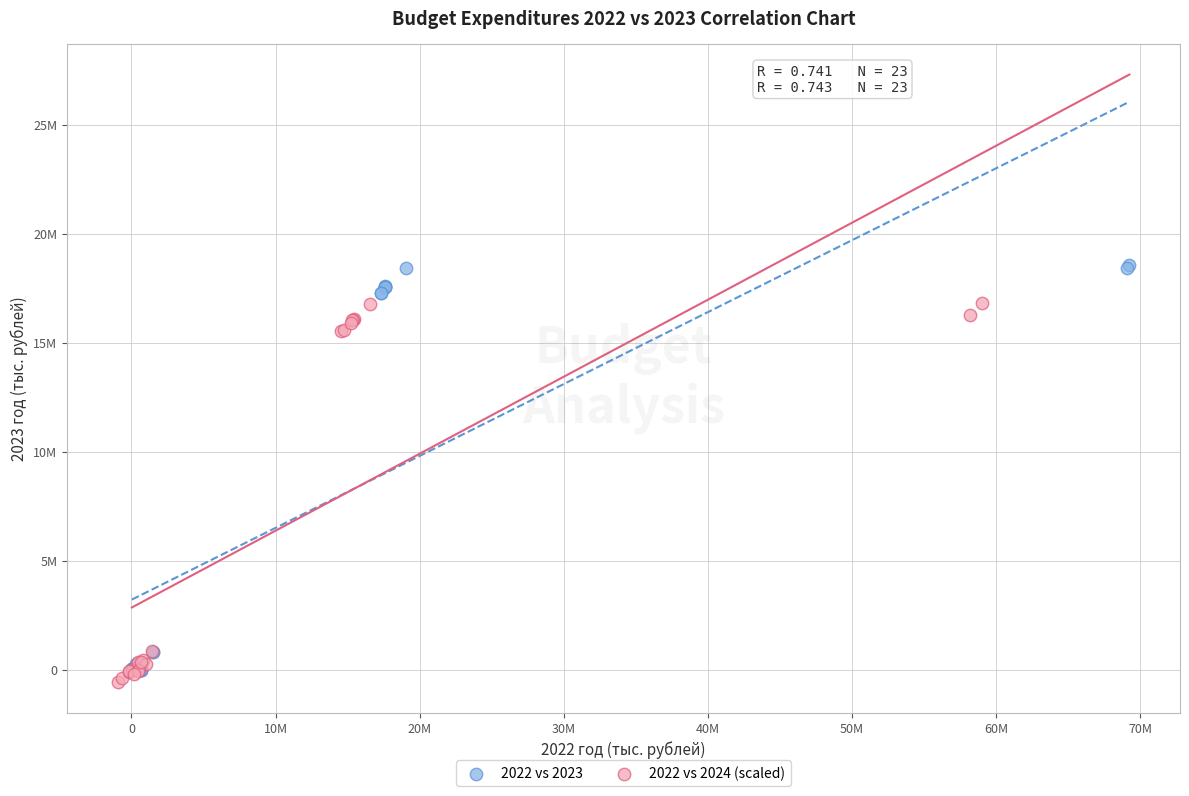

Which series contains the lowest Y value?

2022 vs 2024 (scaled)